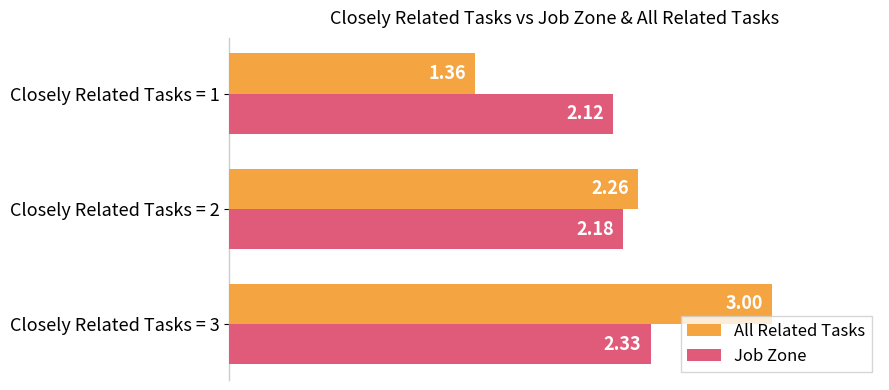

At Closely Related Tasks = 1, list the series in order from largest to smallest.

Job Zone, All Related Tasks